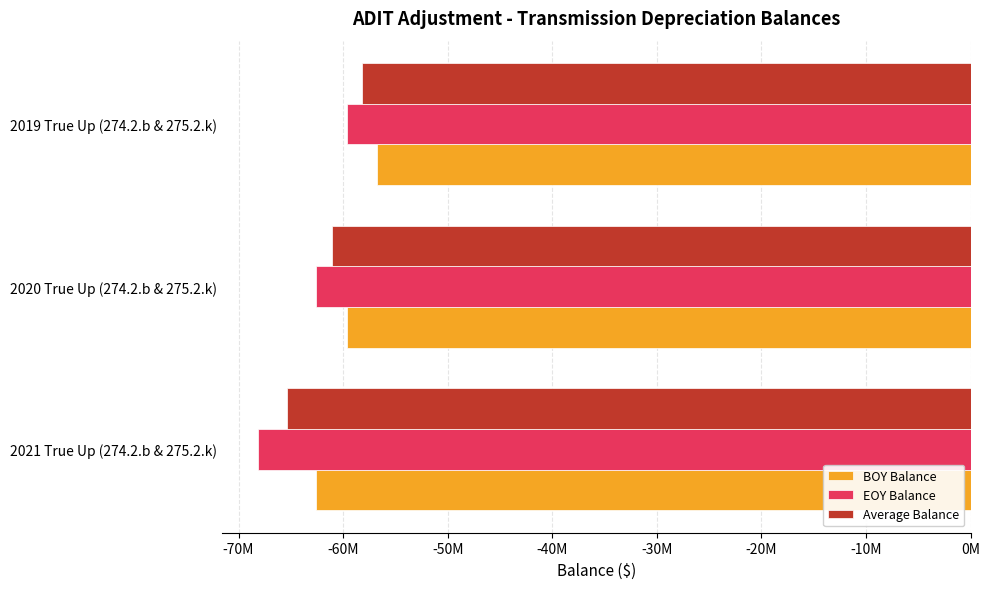

What are all the series names shown in the legend?

BOY Balance, EOY Balance, Average Balance